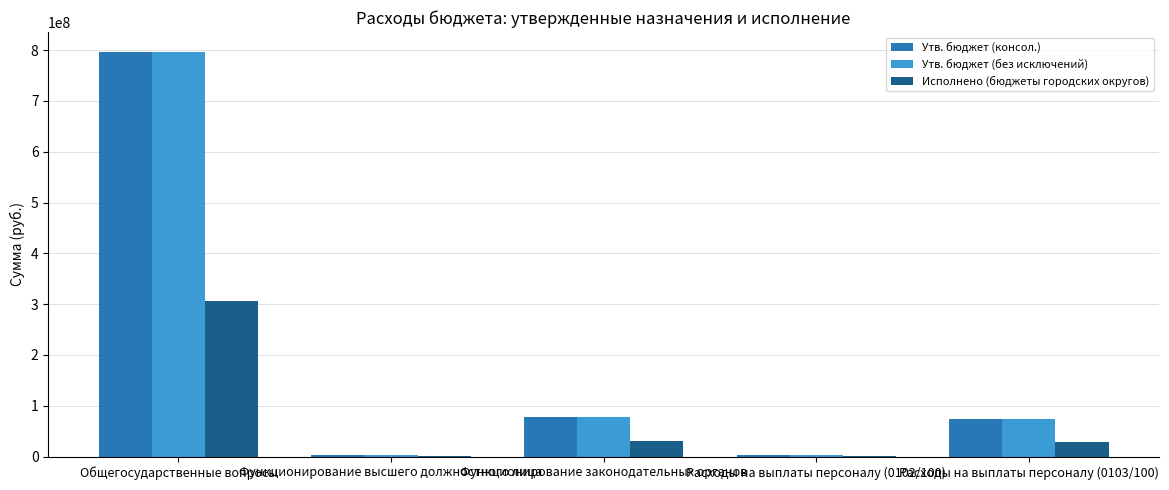

What is the greatest value displayed?

795898949.2